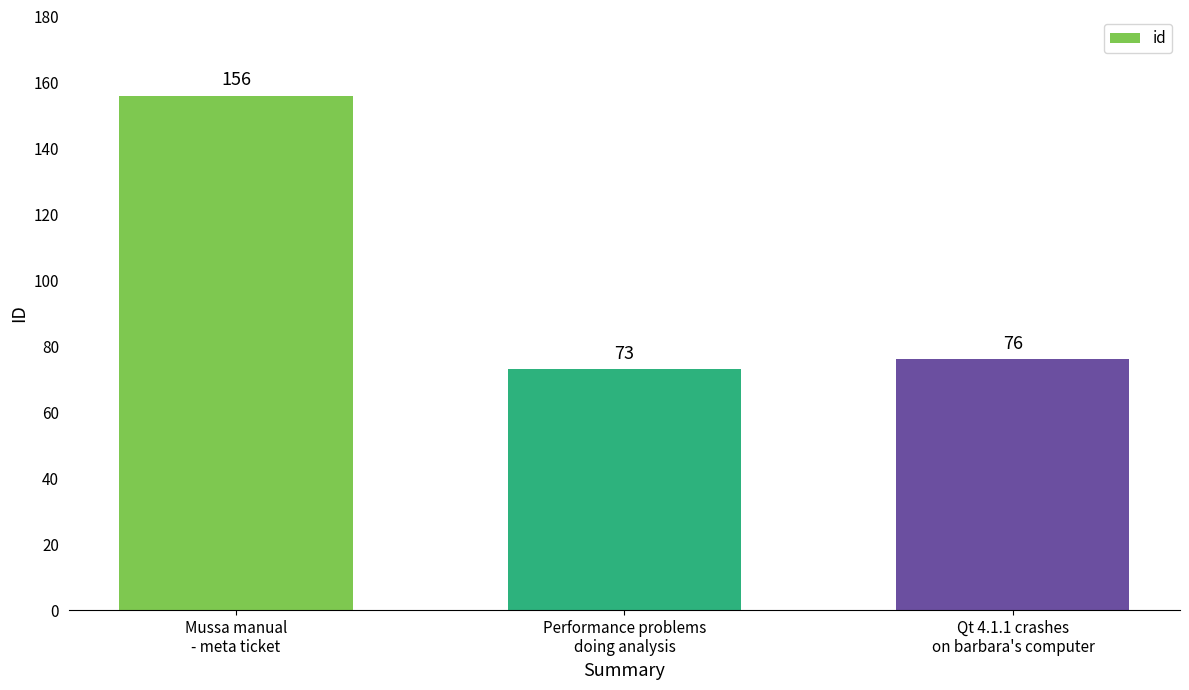

Reading right to left, extract all data points from this chart.

76	73	156